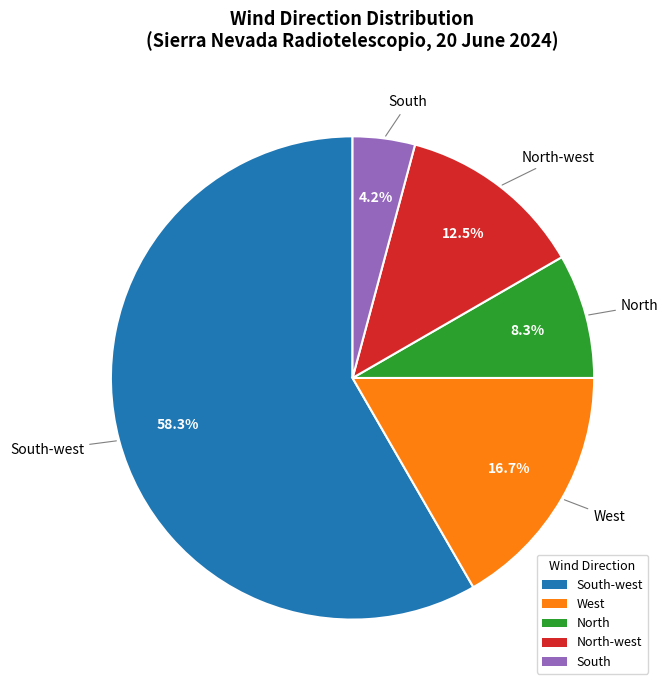

Approximately how many times larger is the value at South-west compared to North-west?

4.7